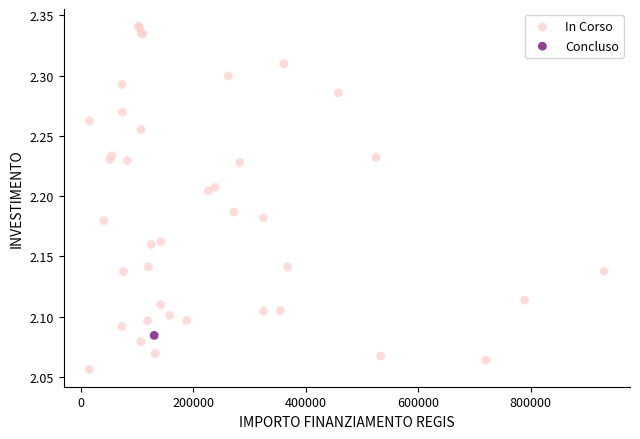

What are all the series names shown in the legend?

In Corso, Concluso